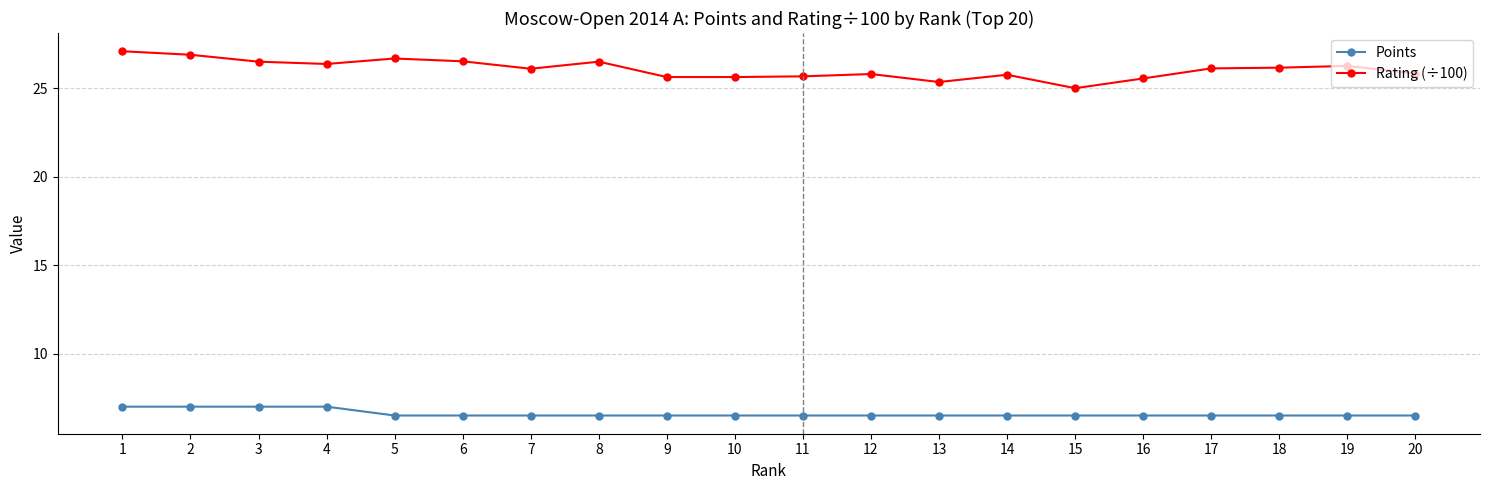

What value does the Rating (÷100) series have at 17?

26.1